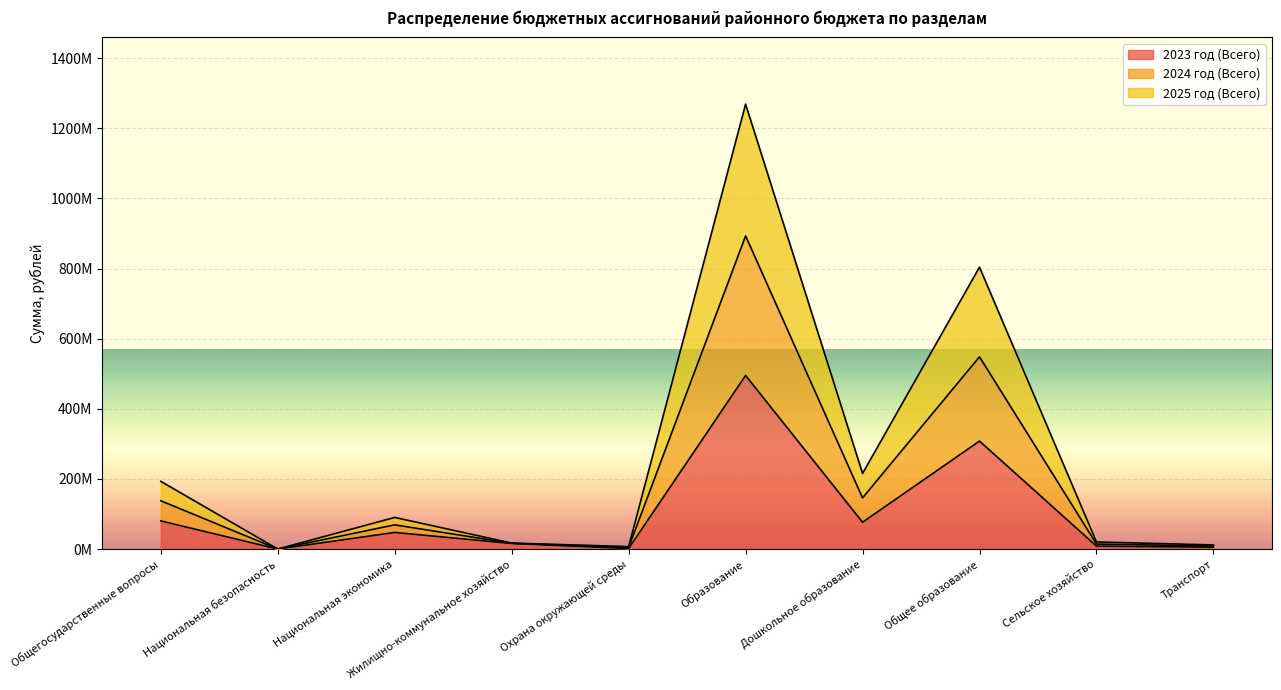

What is the total value across all series at Транспорт?

25936152.1